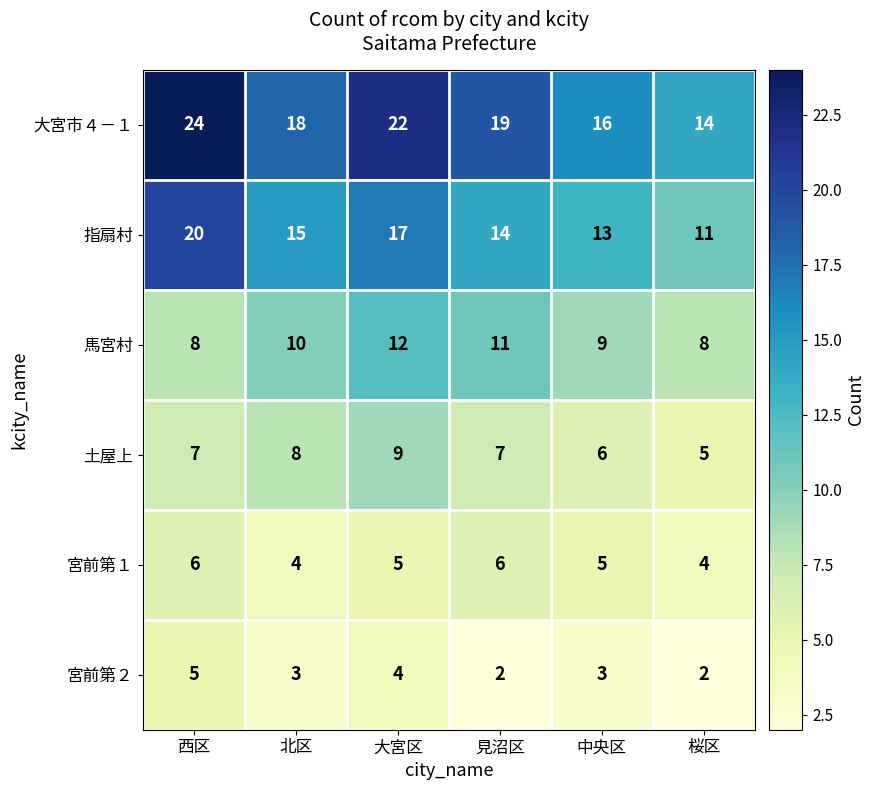

Rank the series by their maximum value, from lowest to highest.

宮前第２, 宮前第１, 土屋上, 馬宮村, 指扇村, 大宮市４－１